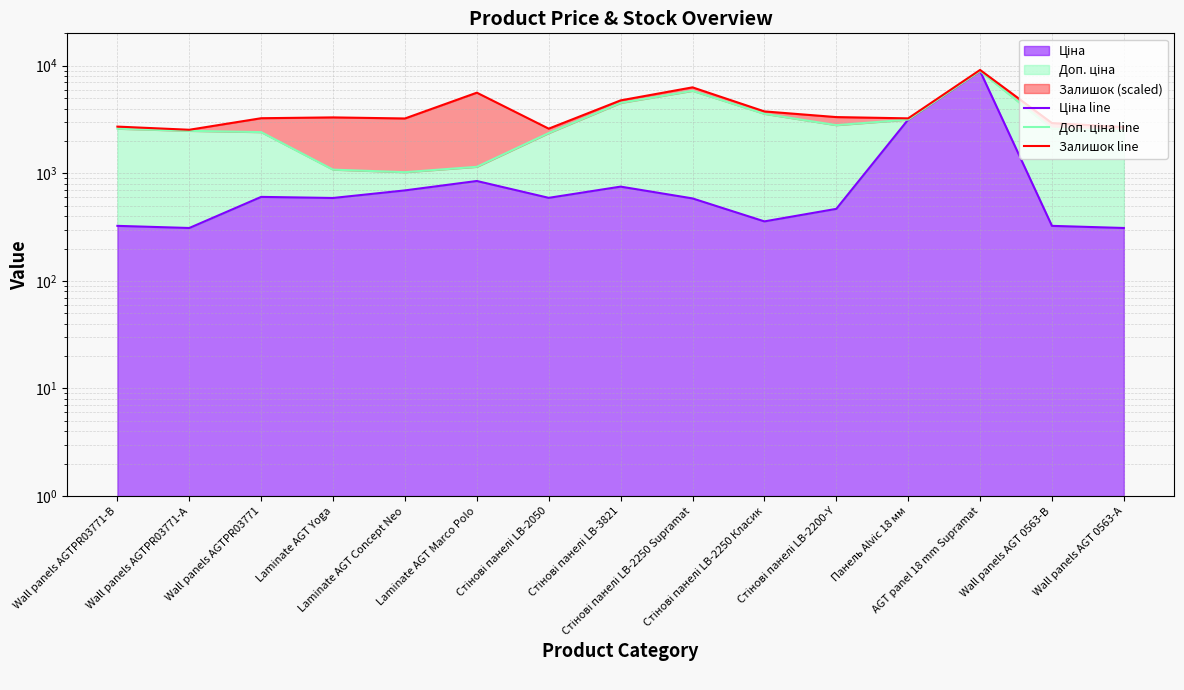

What is the sum of all Залишок line values?

59418.3